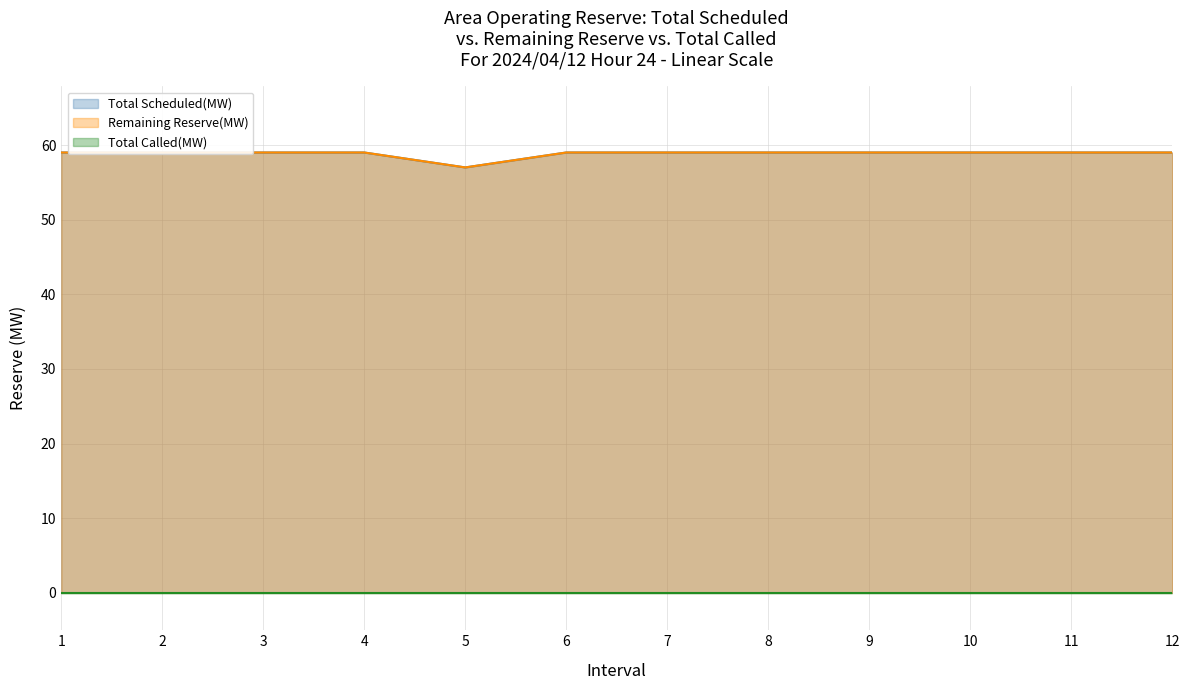

Which series has the largest total across all categories?

Total Scheduled(MW)